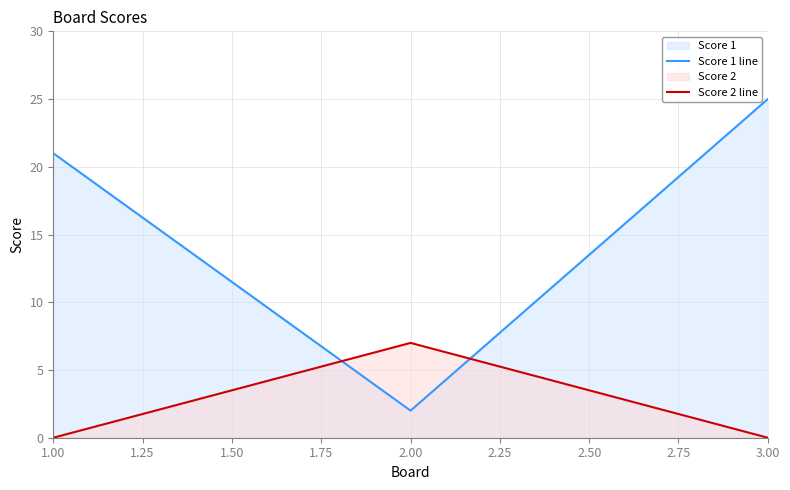

Which series has the largest range (max minus min)?

Score 1 line